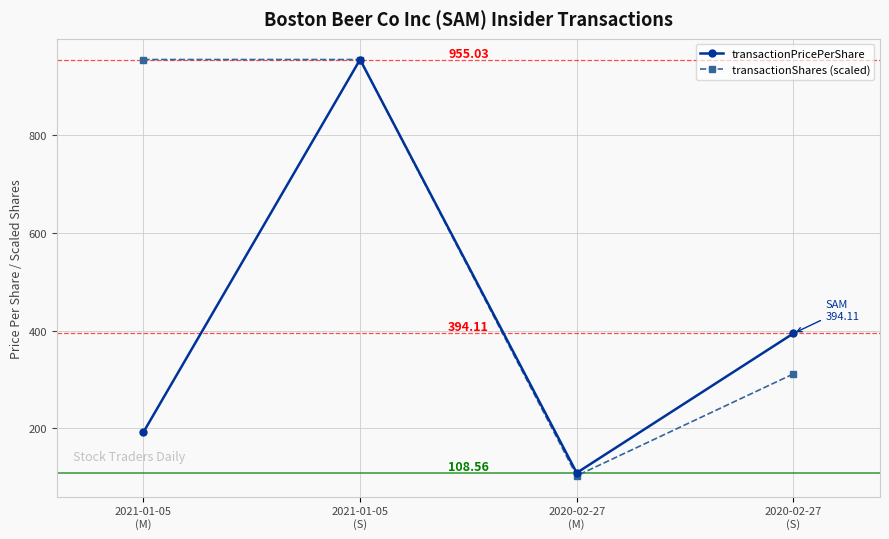

Reading left to right, list all the values displayed in this chart.

transactionPricePerShare: 191.9	955.0	108.6	394.1
transactionShares (scaled): 955.0	955.0	102.6	311.2